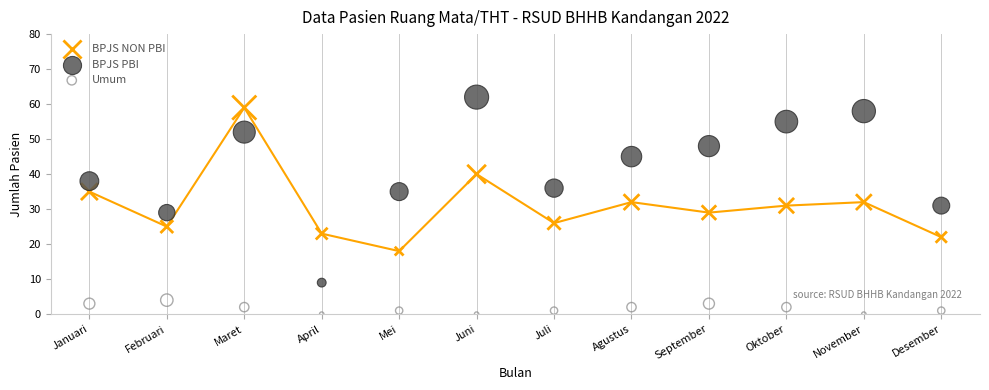

Which series contains the lowest Y value?

Umum